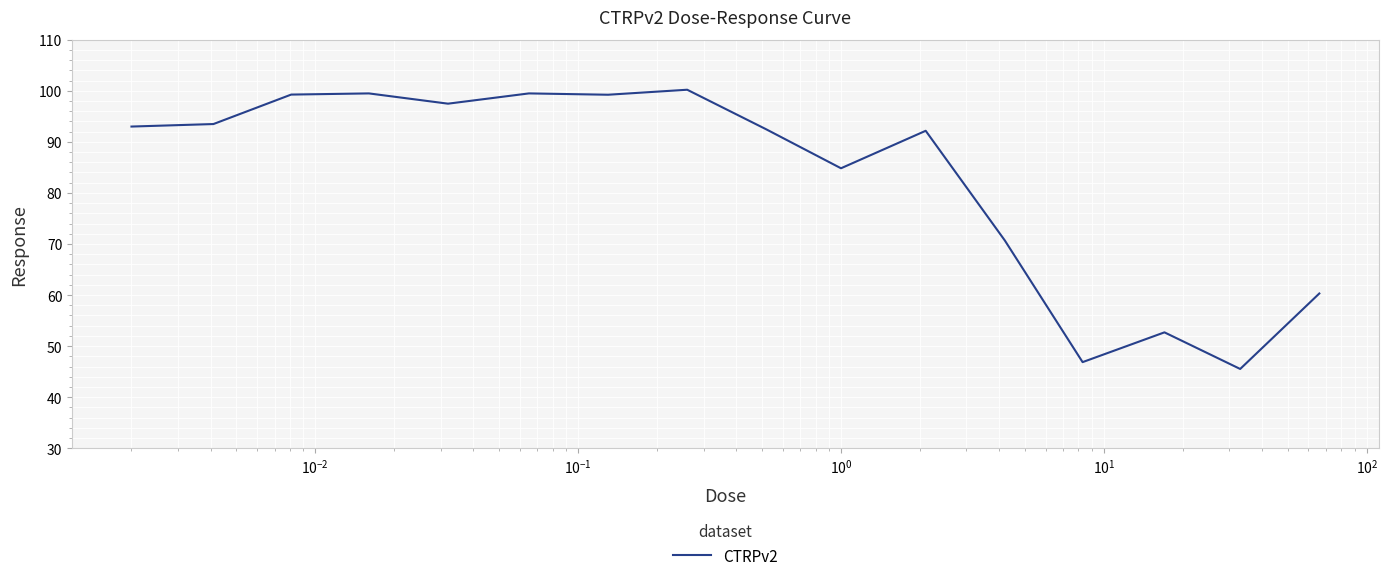

What is the greatest value displayed?

100.2